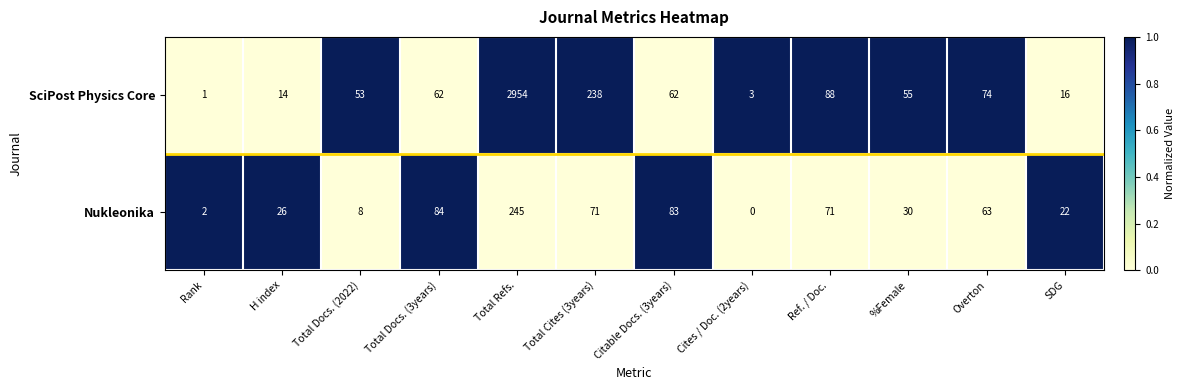

The value of SciPost Physics Core at Ref. / Doc. is 88. True or false?

True